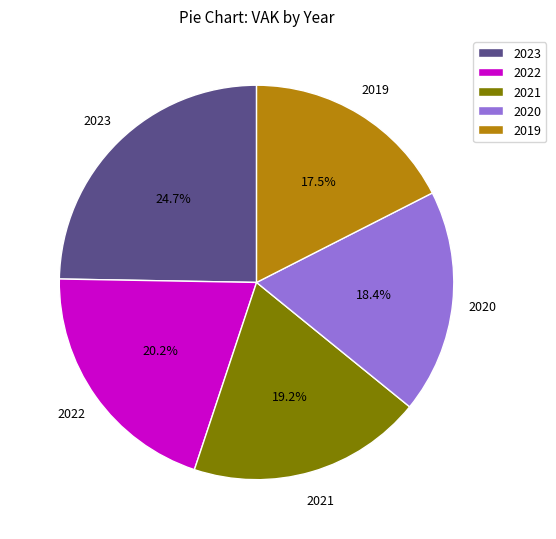

Rank the categories by value from lowest to highest.

2019, 2020, 2021, 2022, 2023